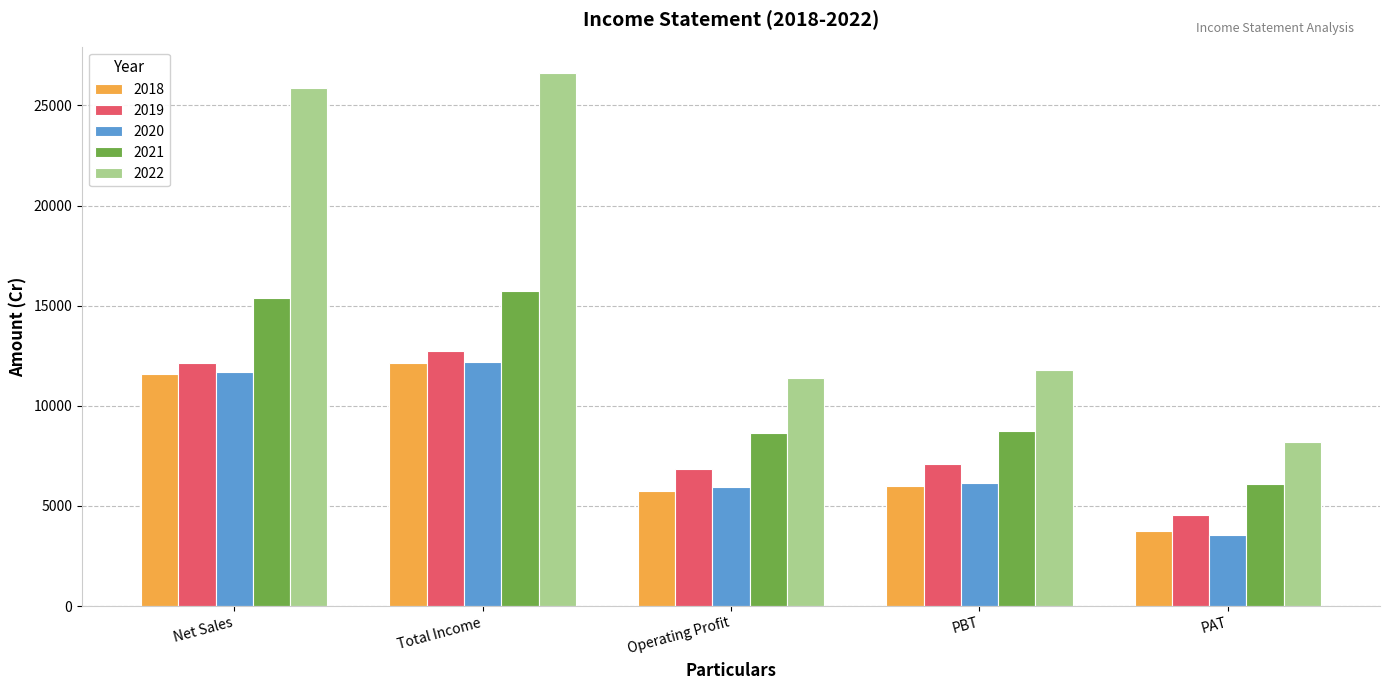

What position from the left is PBT?

4